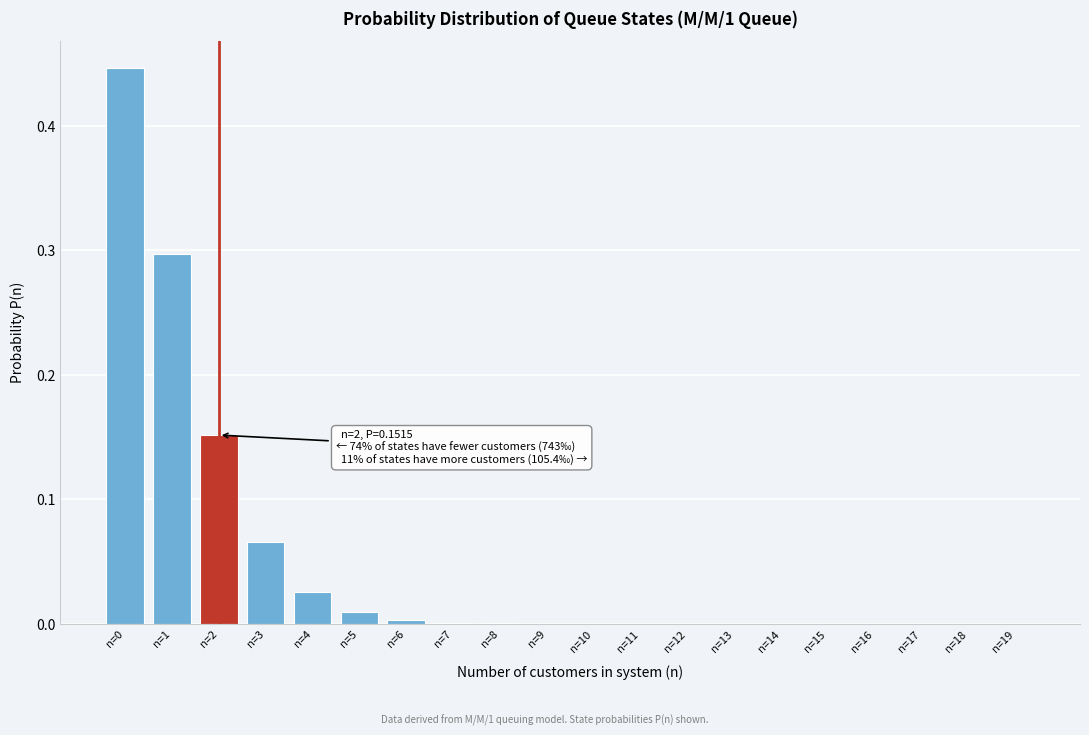

True or false: the data shows 0.0 at n=15.

True